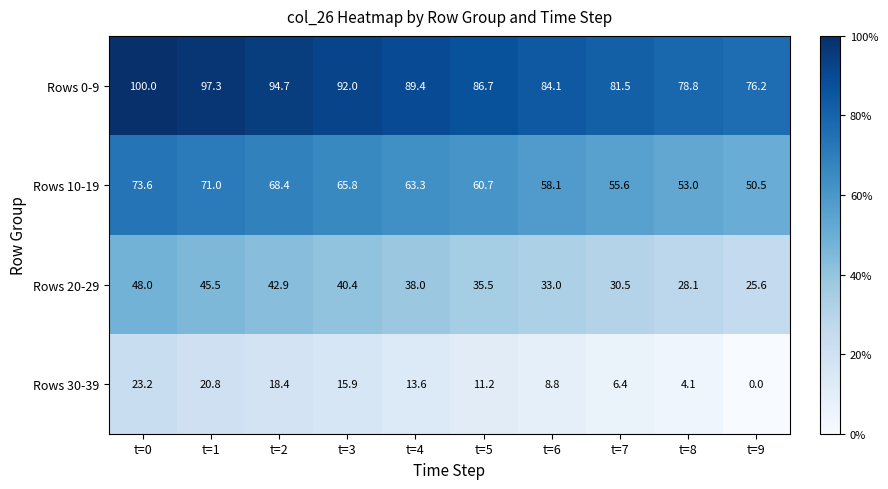

The value of Rows 30-39 at t=3 is 15.9. True or false?

True